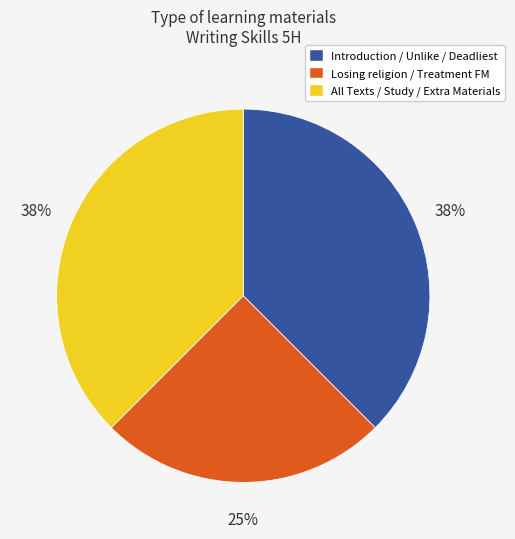

Do Losing religion / Treatment FM and Introduction / Unlike / Deadliest together represent more than half of the pie?

Yes